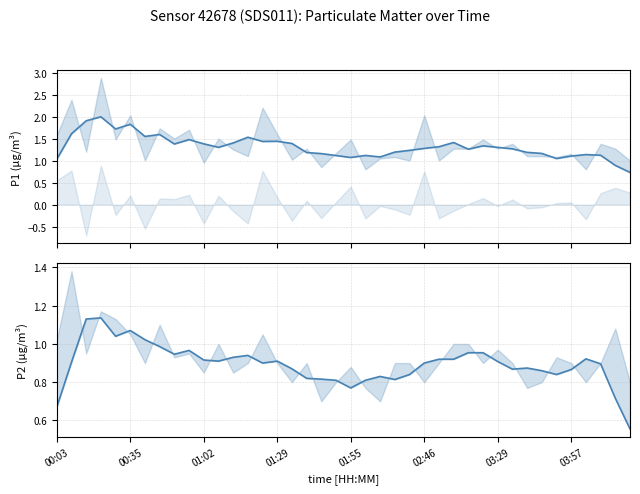

What value does the P1 series have at 01:02?

1.4